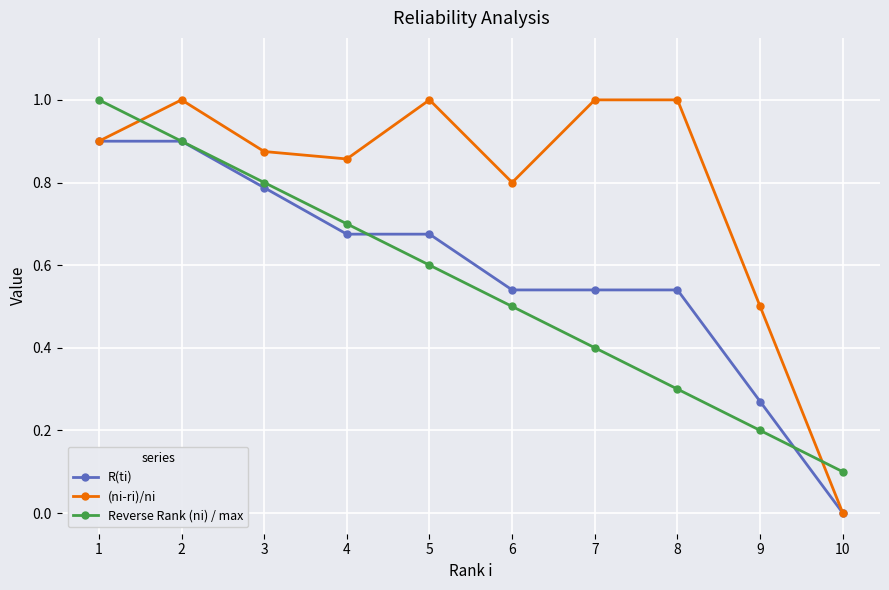

What is the total value across all series at 9?

1.0